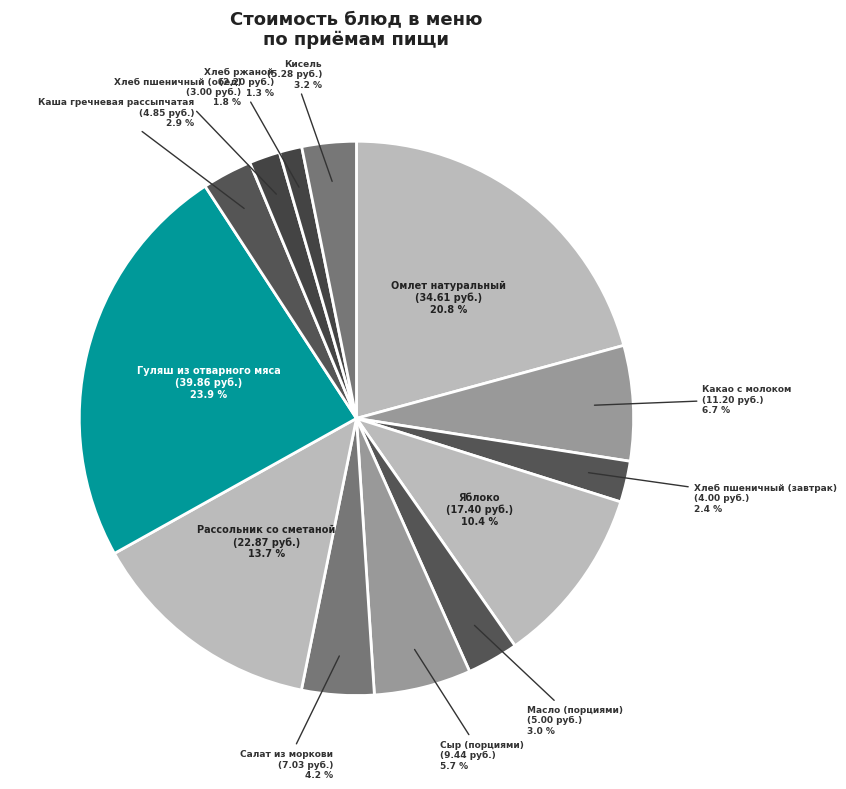

How many slices are in this pie chart?

13